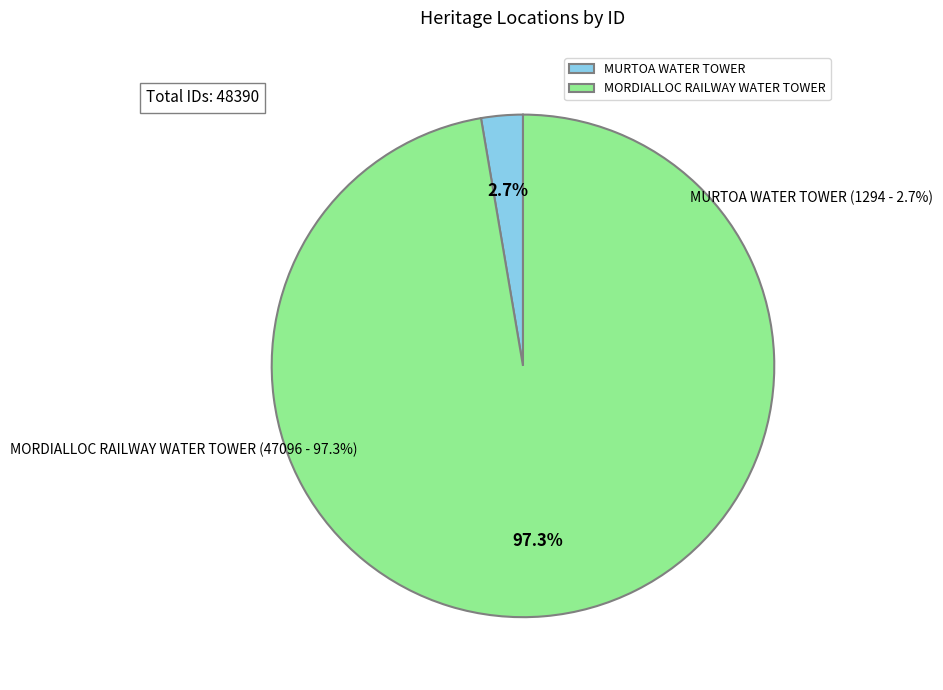

The MORDIALLOC RAILWAY WATER TOWER slice represents 97% of the pie. True or false?

True